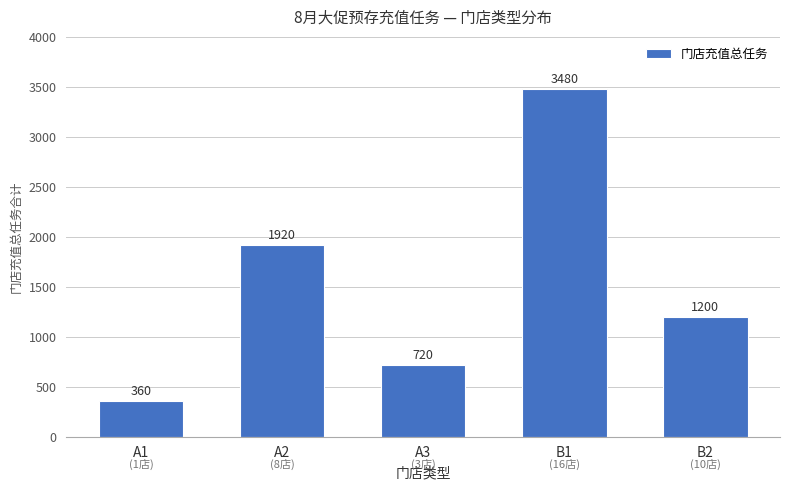

The chart shows a value of 2002 at B2. True or false?

False